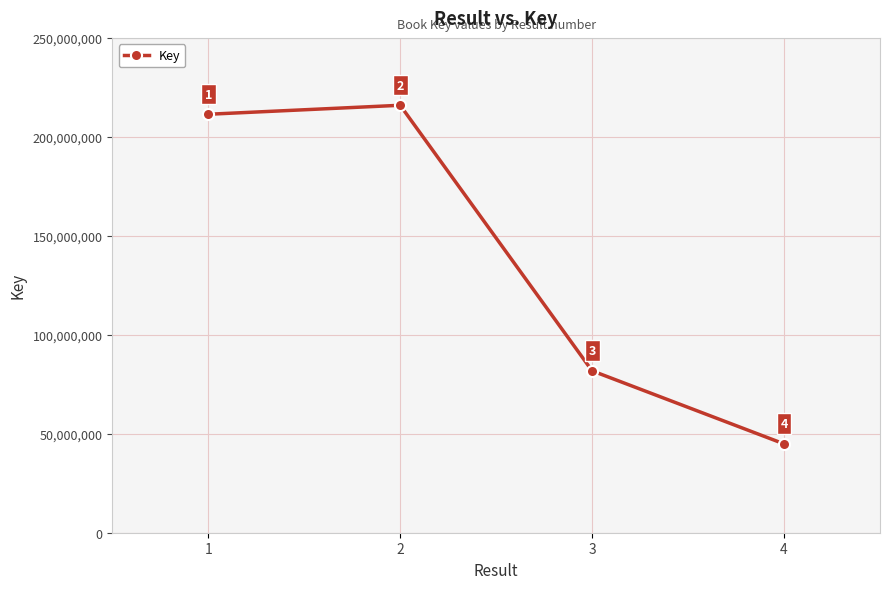

Reading left to right, what are all the values shown in this chart?

1=211417125	2=215957555	3=81793602	4=44879537